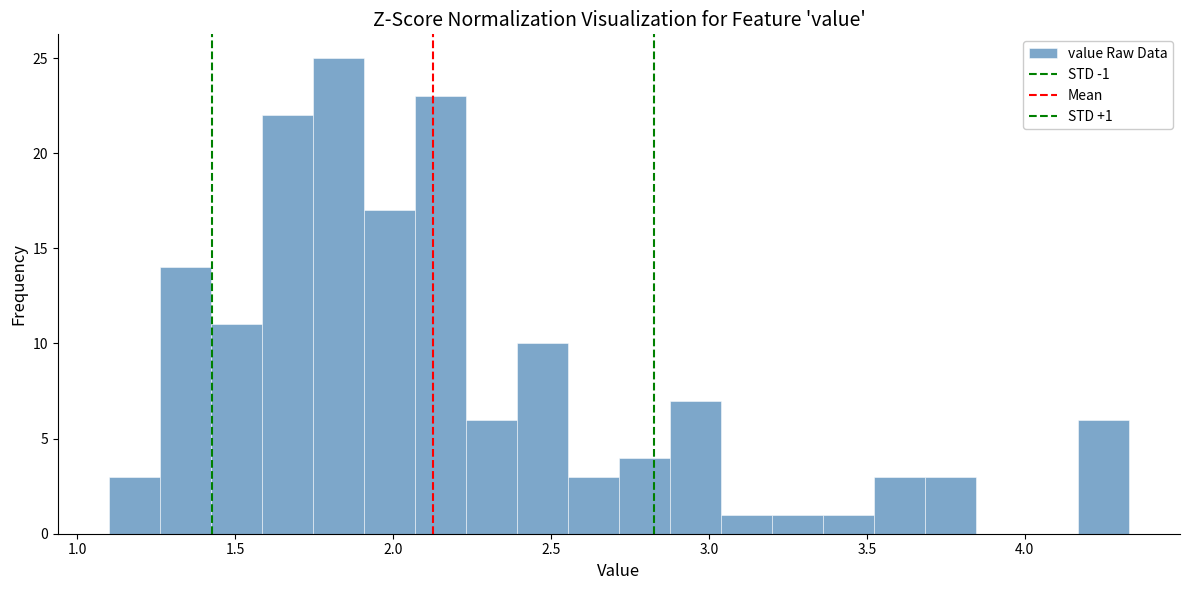

Around what value on the x-axis is the tallest bar? Give the approximate position of its centre, as read against the axis.

1.85